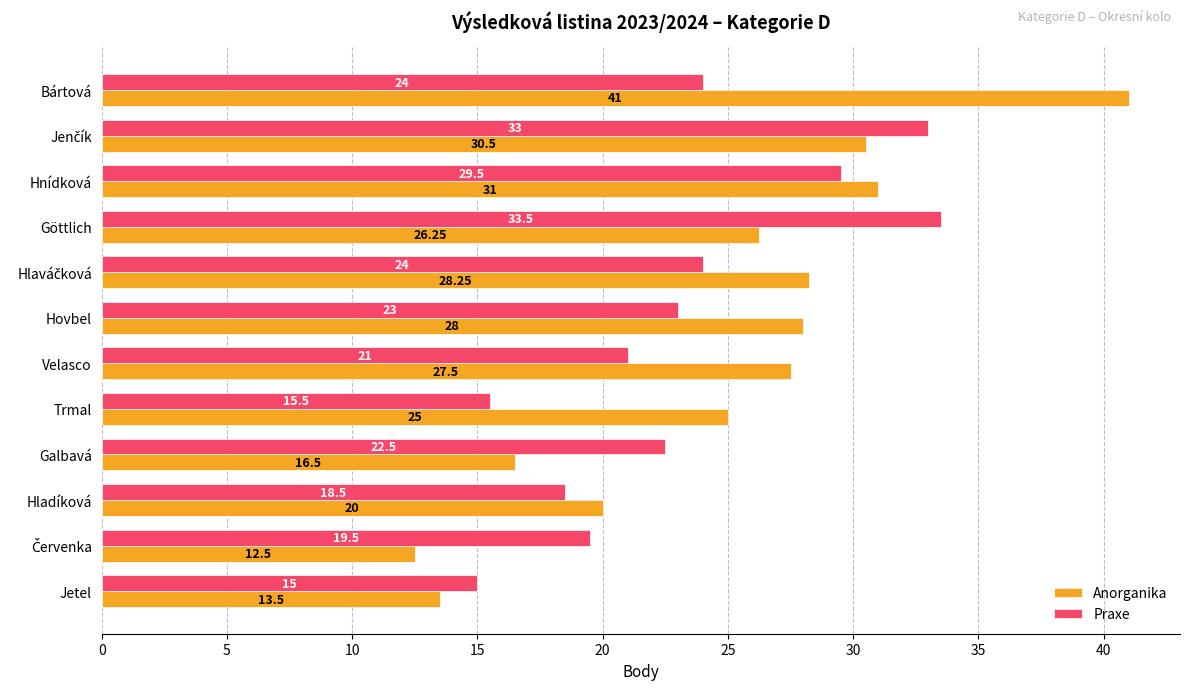

What is the difference between the second highest and minimum values in the Praxe series?

18.0